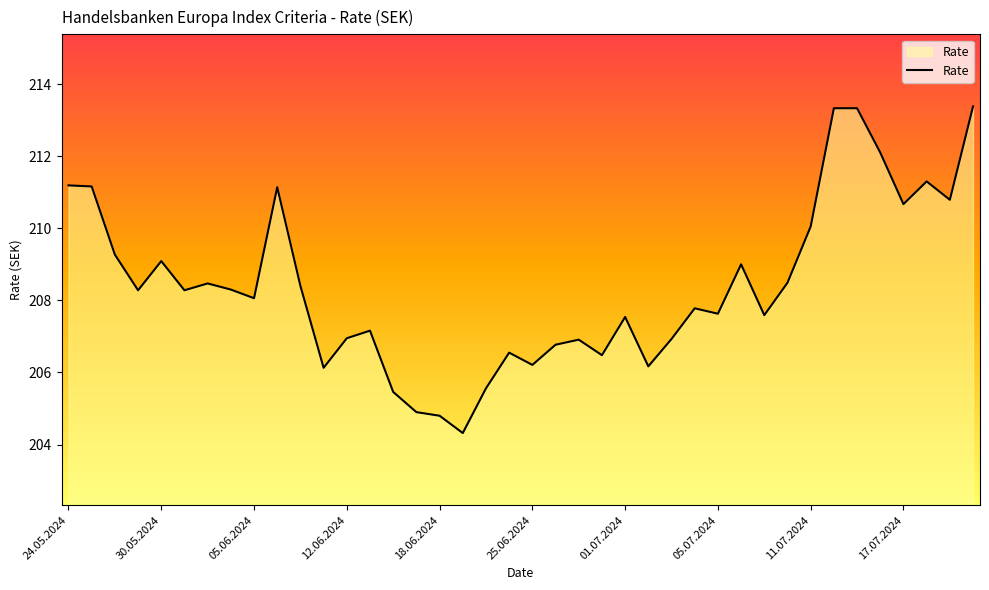

What is the smallest value displayed?

204.3